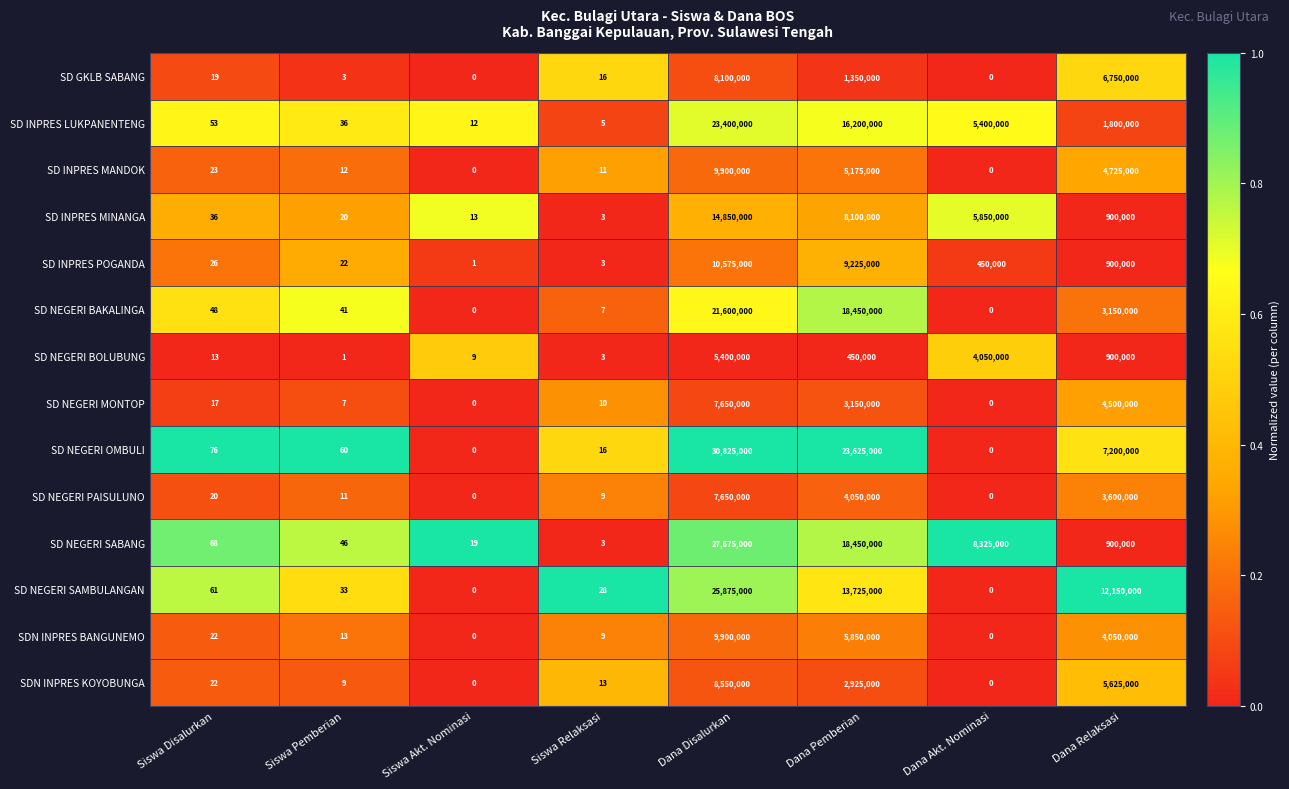

Which series has the largest range (max minus min)?

SD NEGERI OMBULI